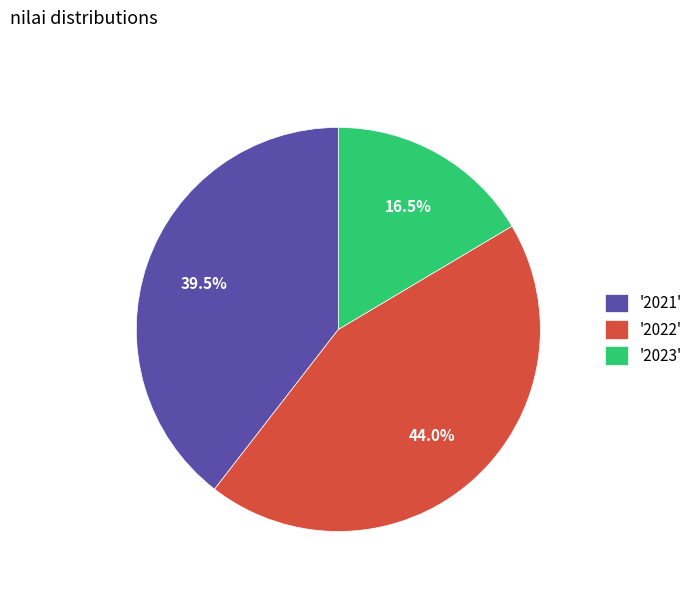

To the nearest percent, what is the difference between the largest and smallest slice percentages?

28%